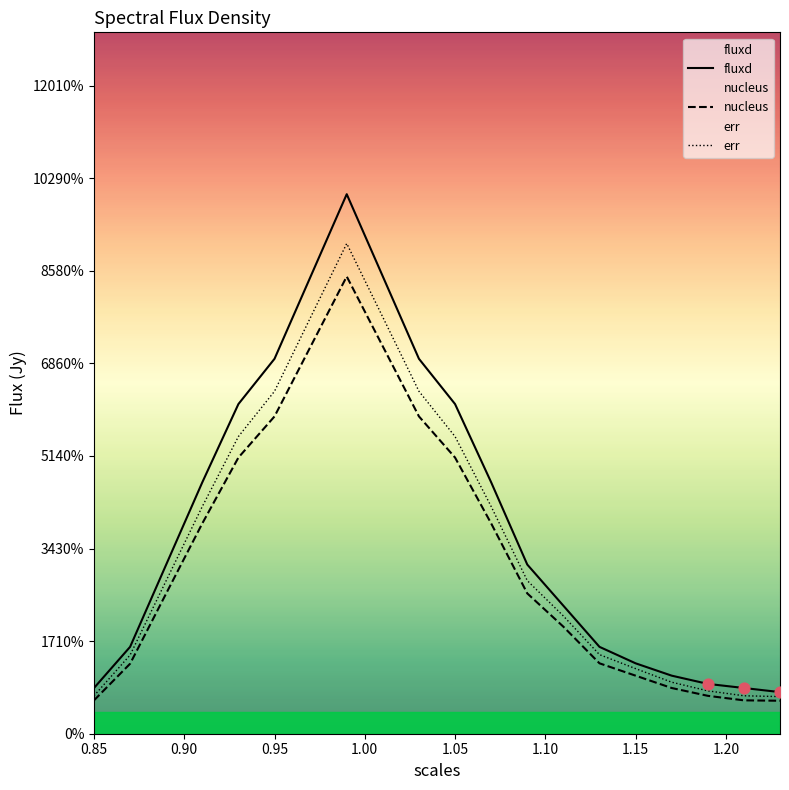

Which series reaches the maximum Y coordinate?

fluxd